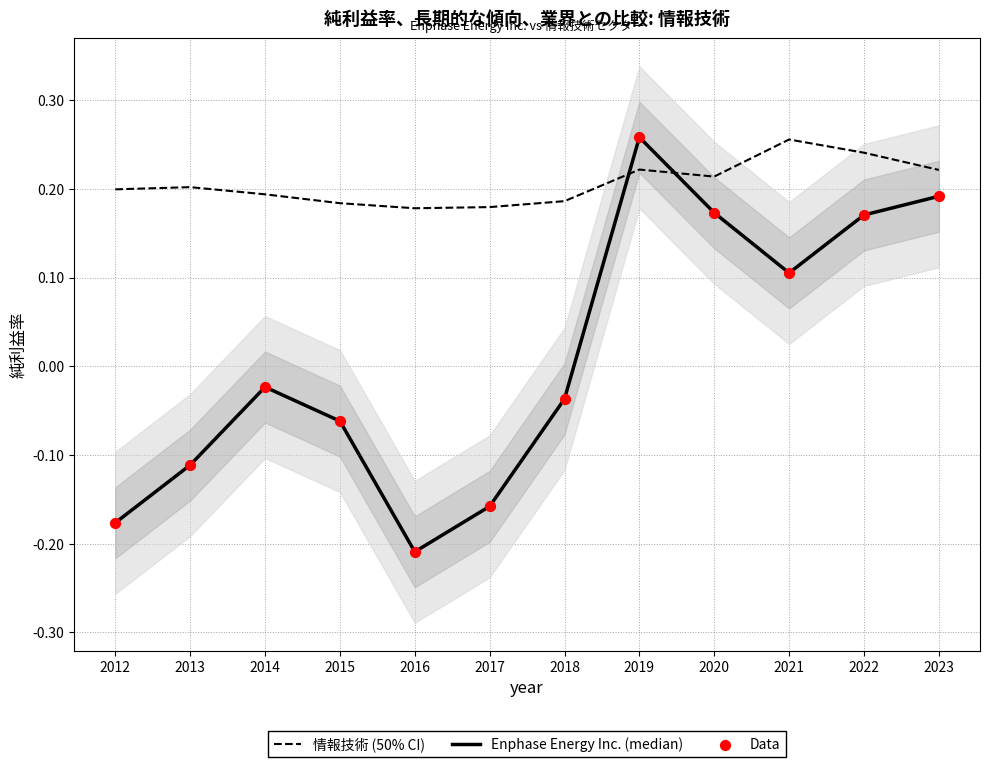

At which category is the sum across all series the highest?

2019